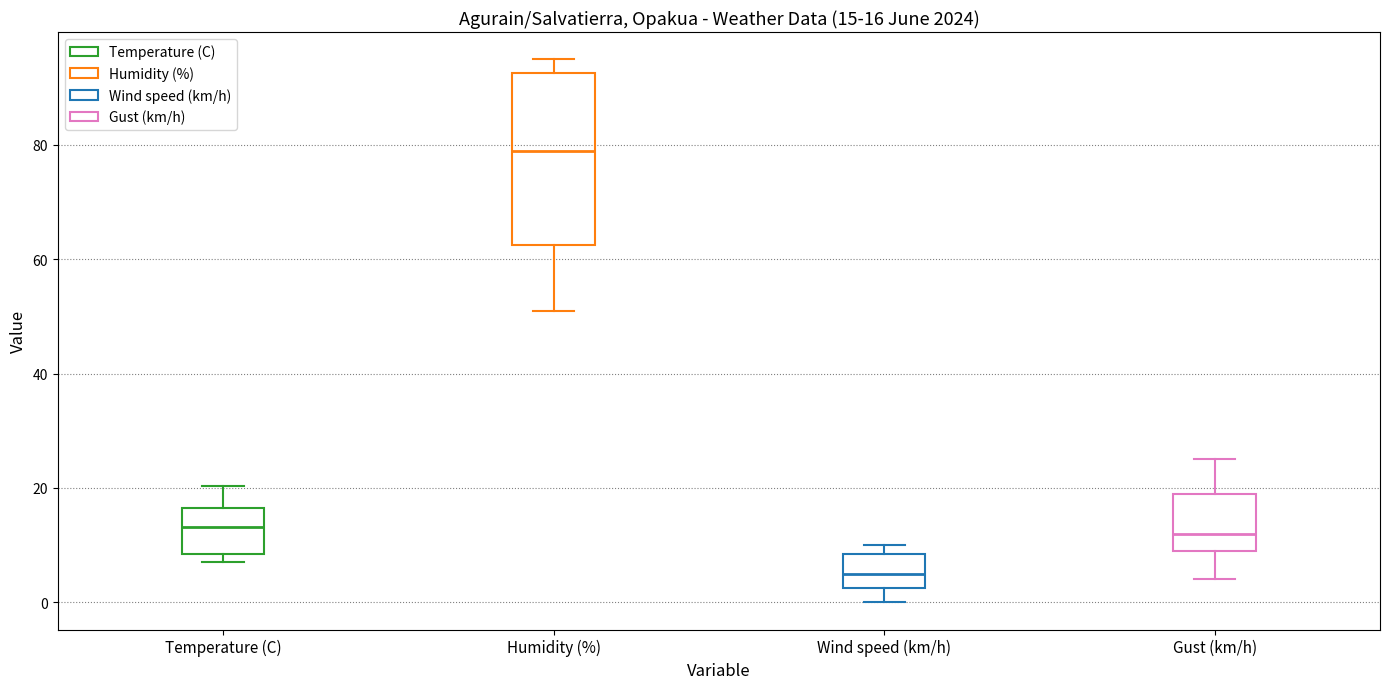

Comparing the boxes themselves (not the whiskers), which one is the tallest?

Humidity (%)